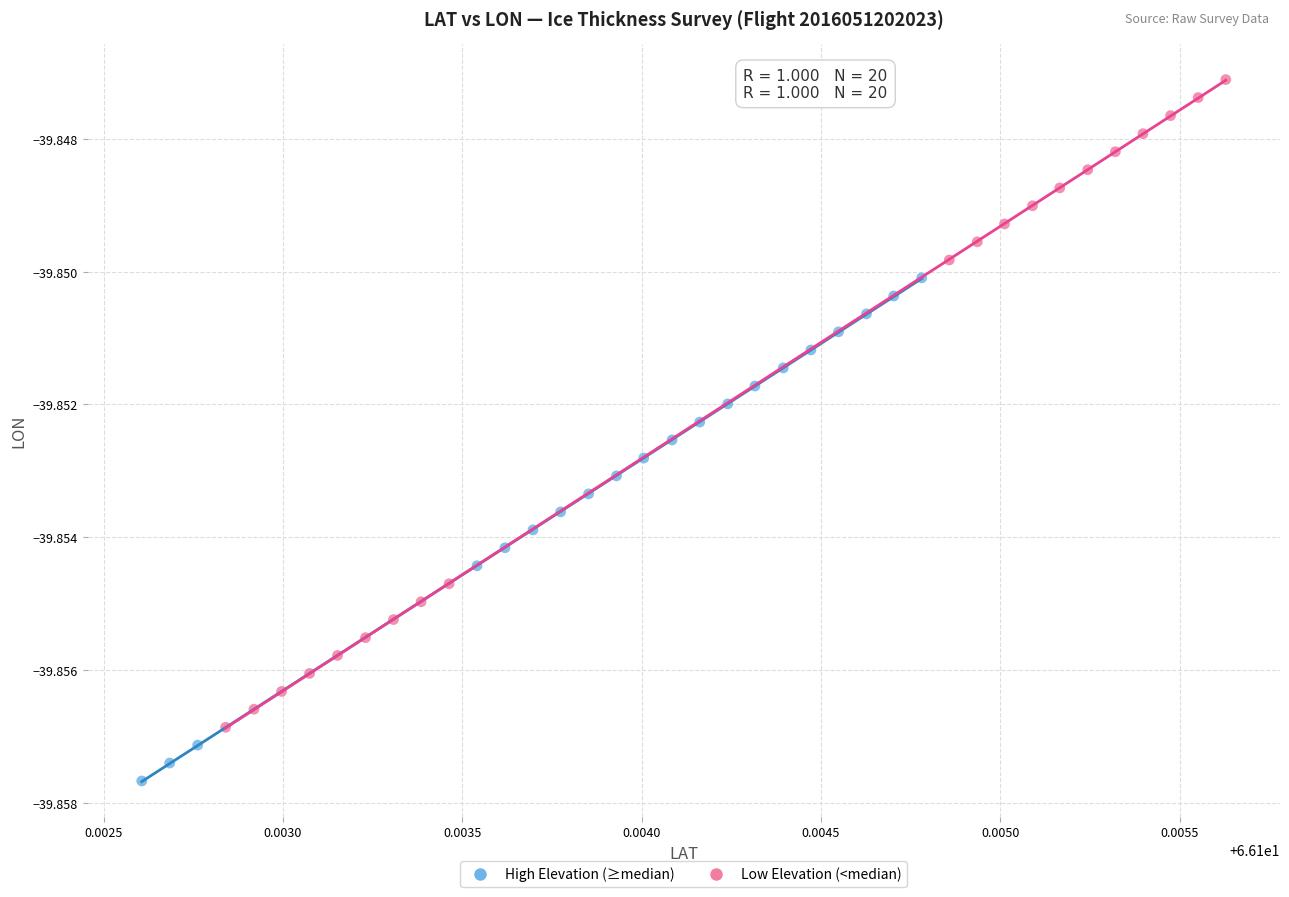

Which series contains the lowest Y value?

High Elevation (≥median)